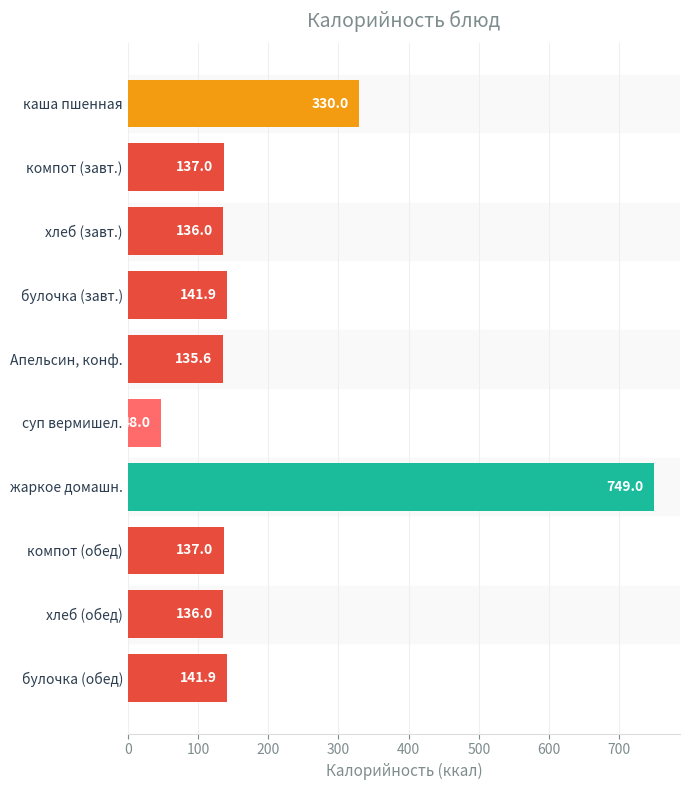

What is the label of the 9th bar from the top?

хлеб (обед)